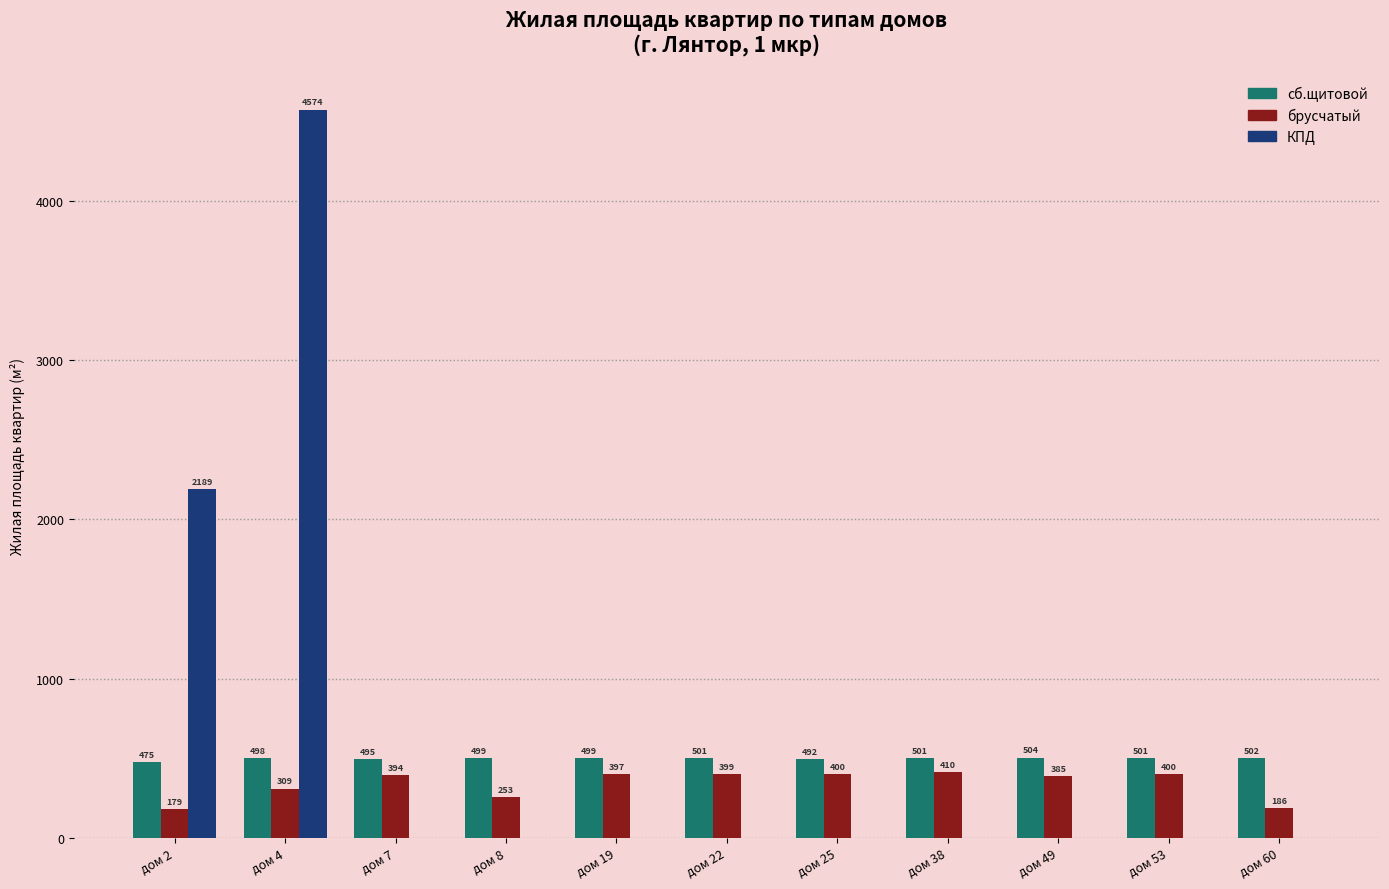

Between дом 8 and дом 38, which series saw the biggest shift?

брусчатый